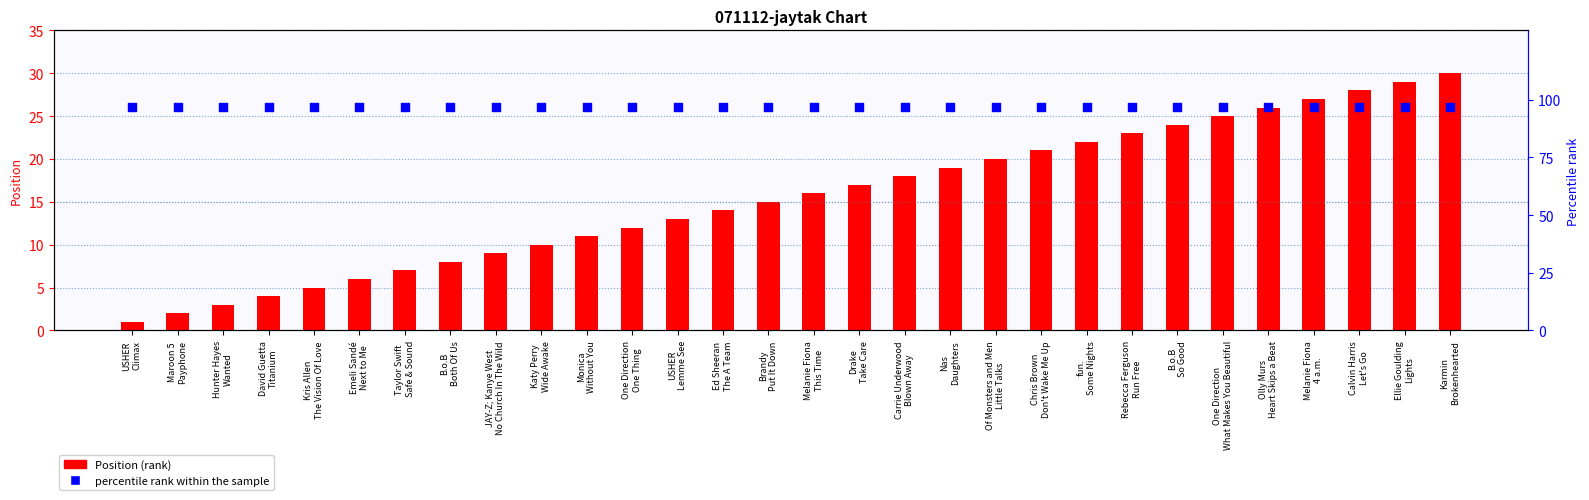

At which category is the sum across all series the highest?

Karmin
Brokenhearted